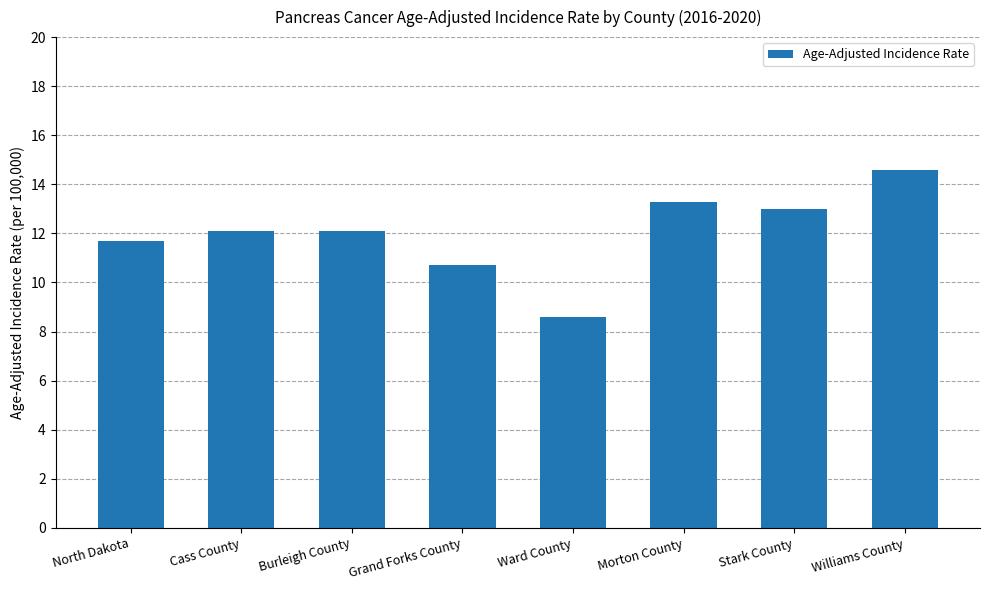

Which category has the highest value across all series?

Williams County